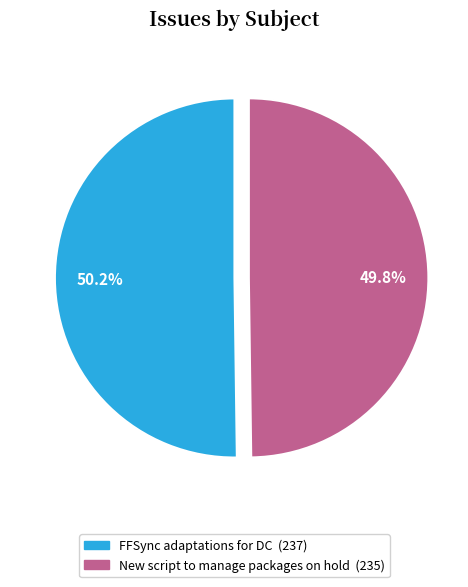

To the nearest percent, what is the combined percentage of New script to manage packages on hold and FFSync adaptations for DC?

100%